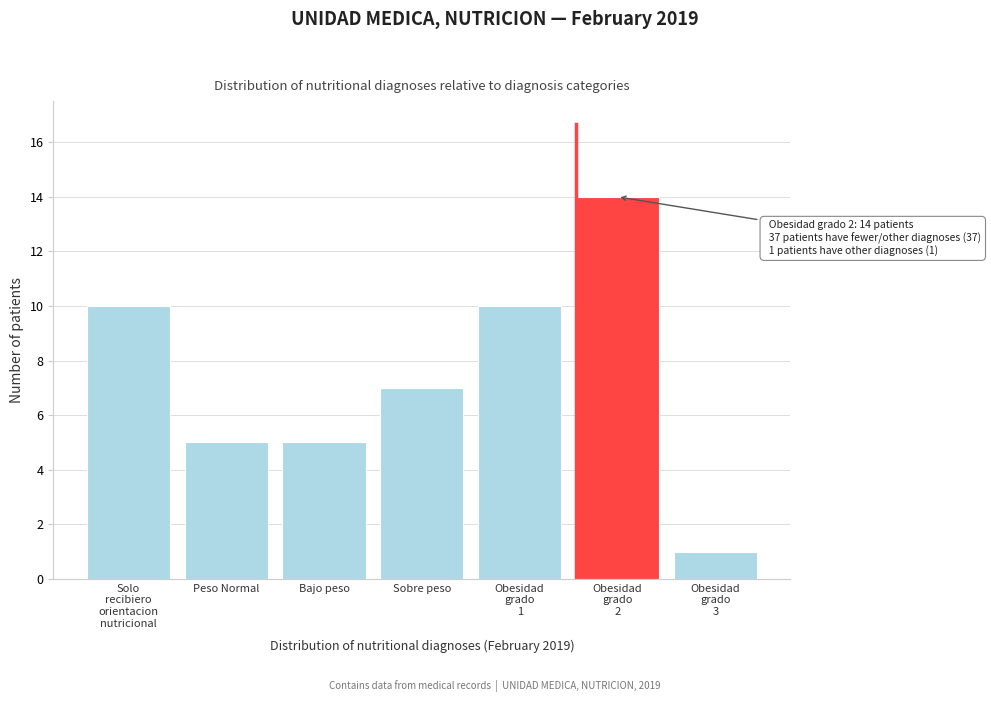

Reading right to left, extract all data points from this chart.

1	14	10	7	5	5	10